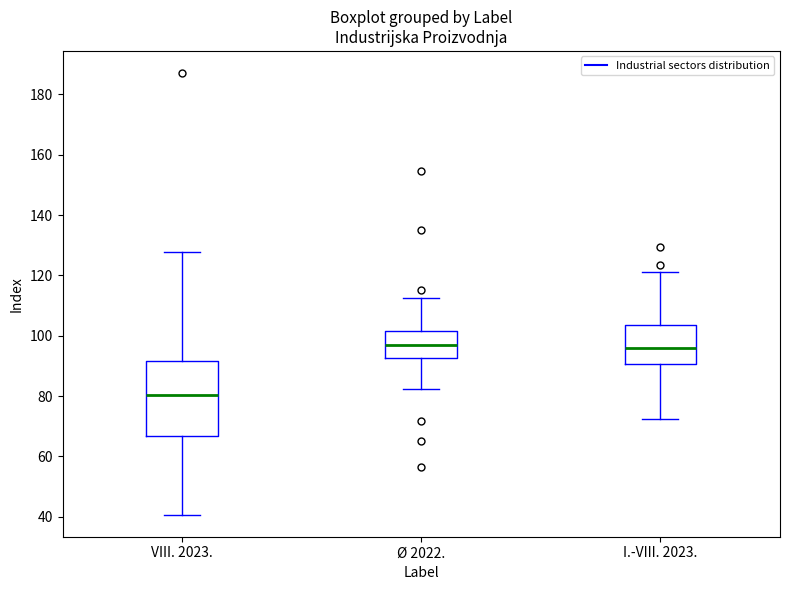

Reading left to right, read every box against the y-axis: the position of its median line, the range the box covers, and the ends of its whiskers. The values are not printed on the chart, so give them approximately, as read against the axis.

VIII. 2023.: median 80, box 66 to 92, whiskers 40 to 128
Ø 2022.: median 98, box 92 to 102, whiskers 82 to 112
I.-VIII. 2023.: median 96, box 90 to 104, whiskers 72 to 122